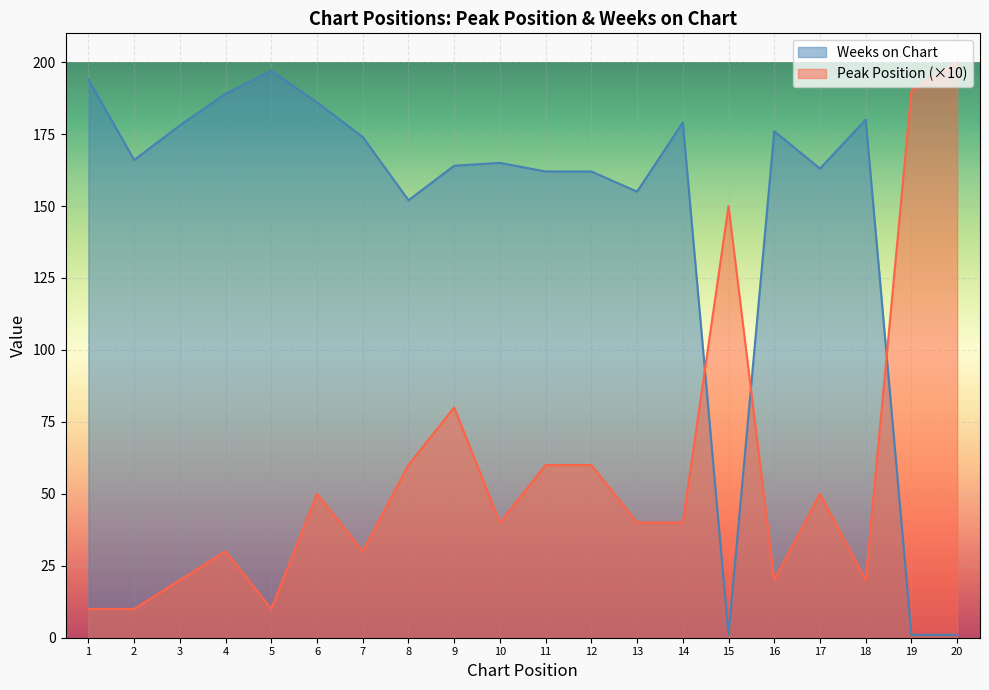

At which label does Peak Position reach its minimum?

1